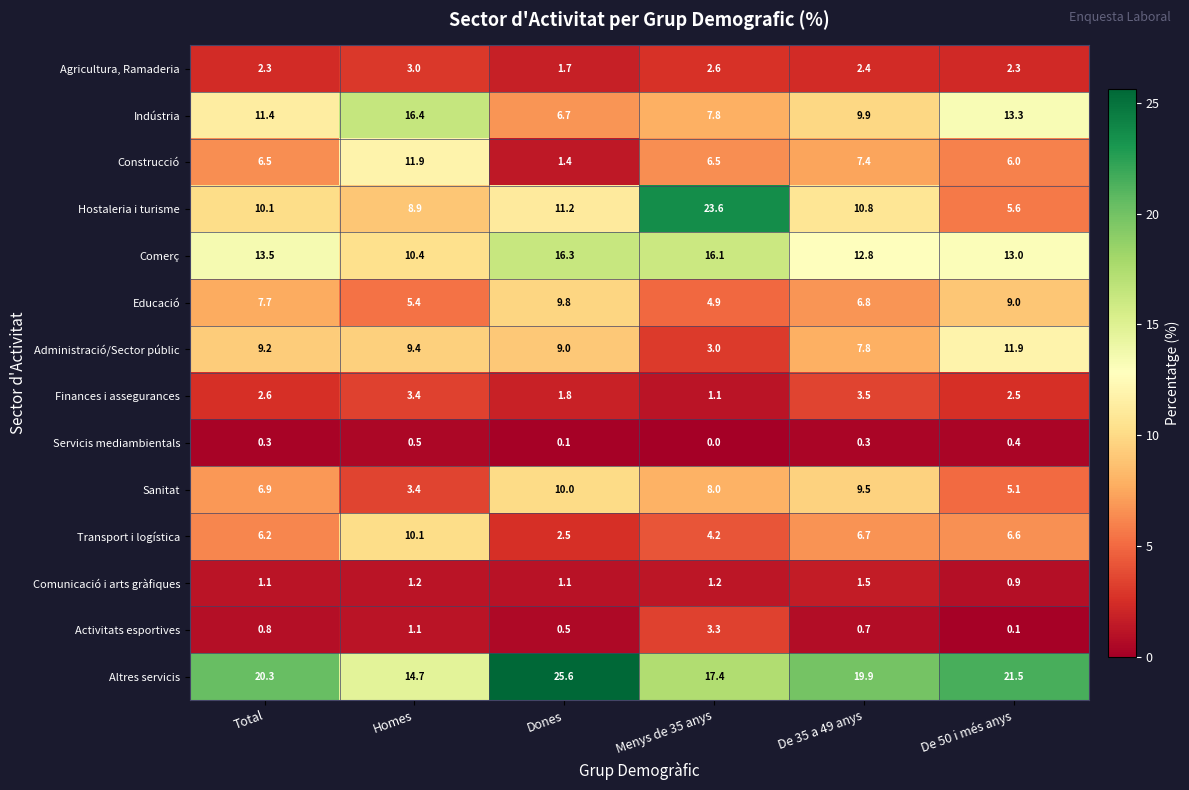

True or false: Finances i assegurances has a value of 1.5 at Total.

False